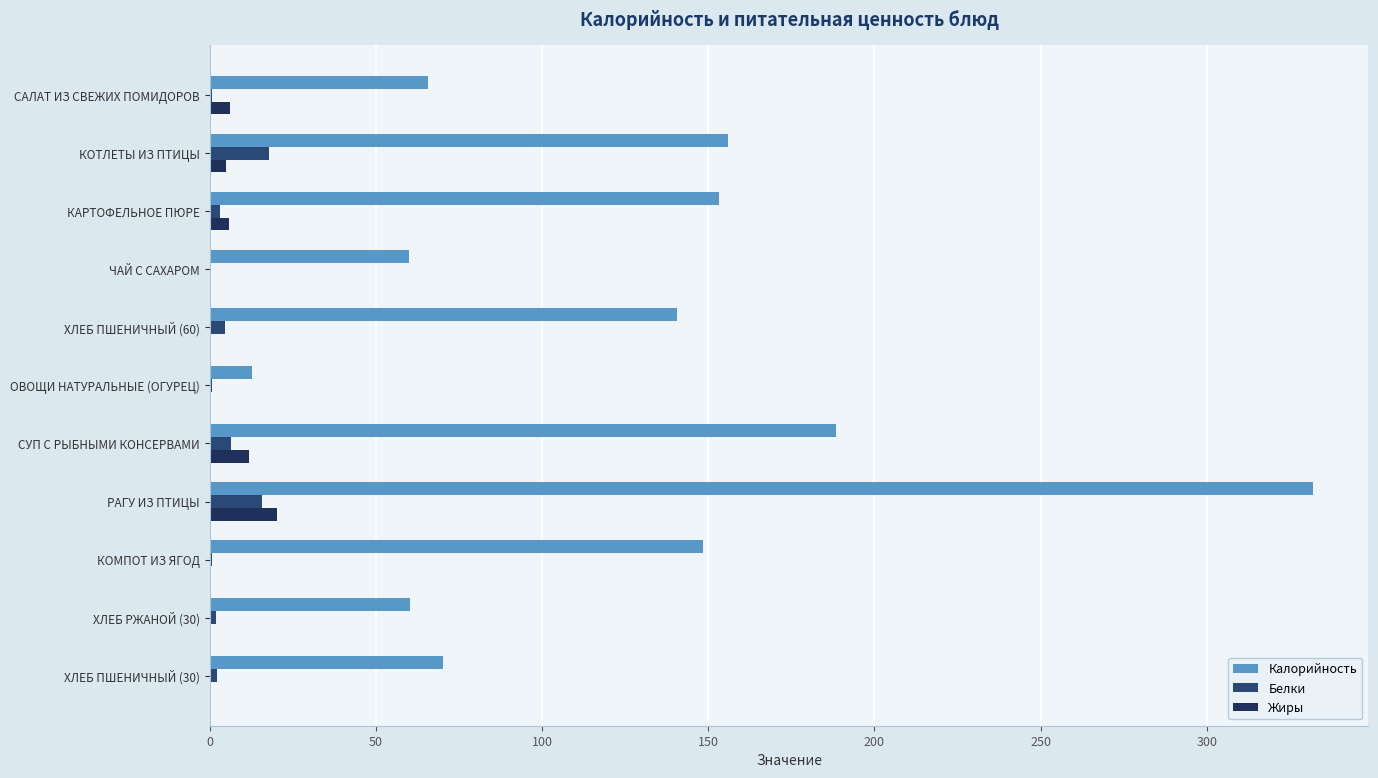

Between ОВОЩИ НАТУРАЛЬНЫЕ (ОГУРЕЦ) and ХЛЕБ ПШЕНИЧНЫЙ (30), which series saw the biggest shift?

Калорийность